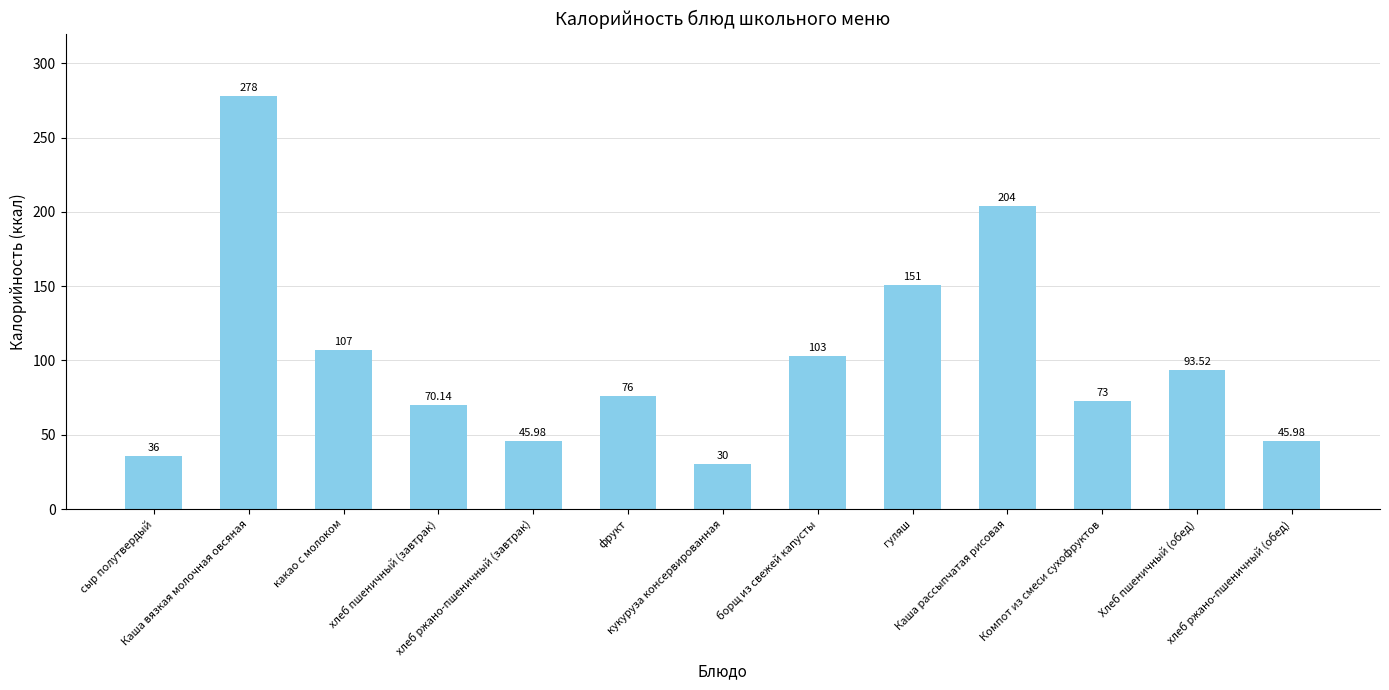

What is the sum of all values?

1313.6